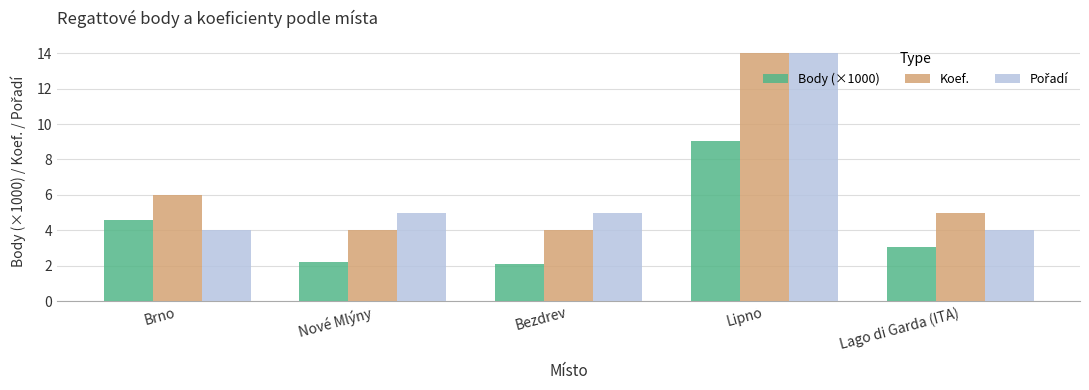

What is the label of the 3rd bar from the left?

Bezdrev